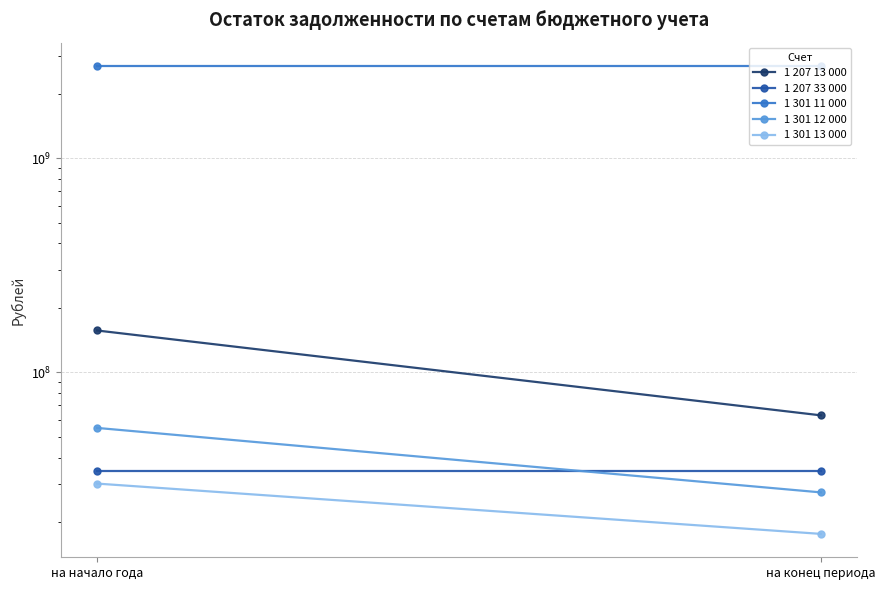

Is it true that 1 301 11 000 equals 1757125389.9 at на начало года?

False